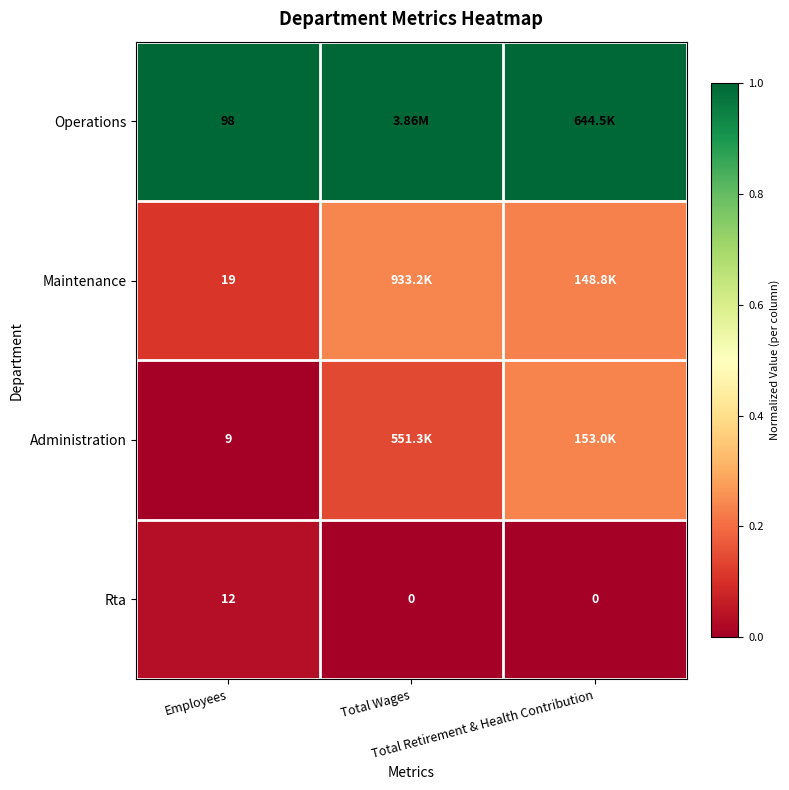

Is it true that Rta equals 0.0 at Total Retirement & Health Contribution?

True